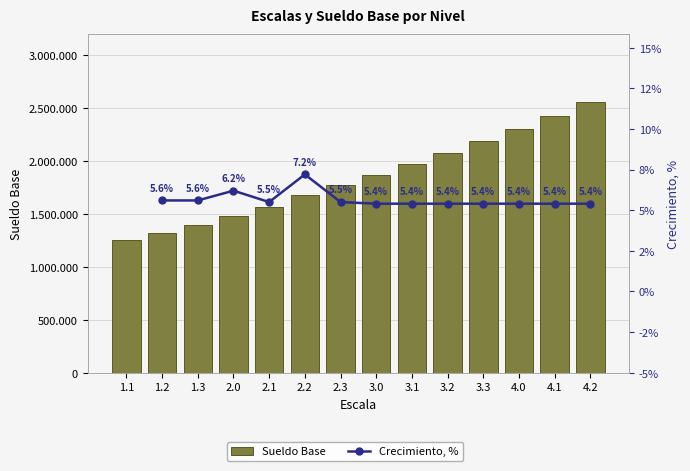

What is the label of the 3rd bar from the left?

1.3